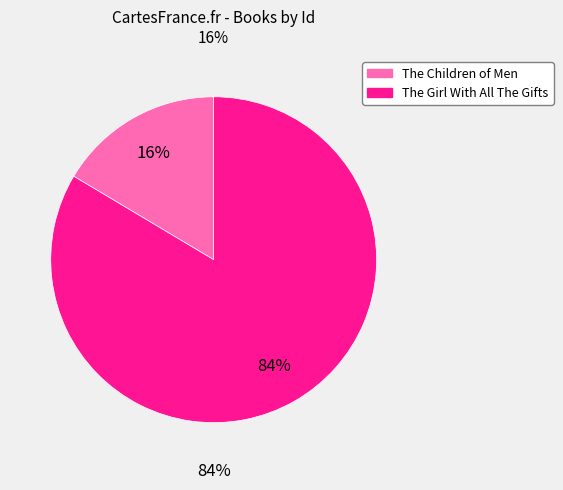

Between The Girl With All The Gifts and The Children of Men, which is larger?

The Girl With All The Gifts